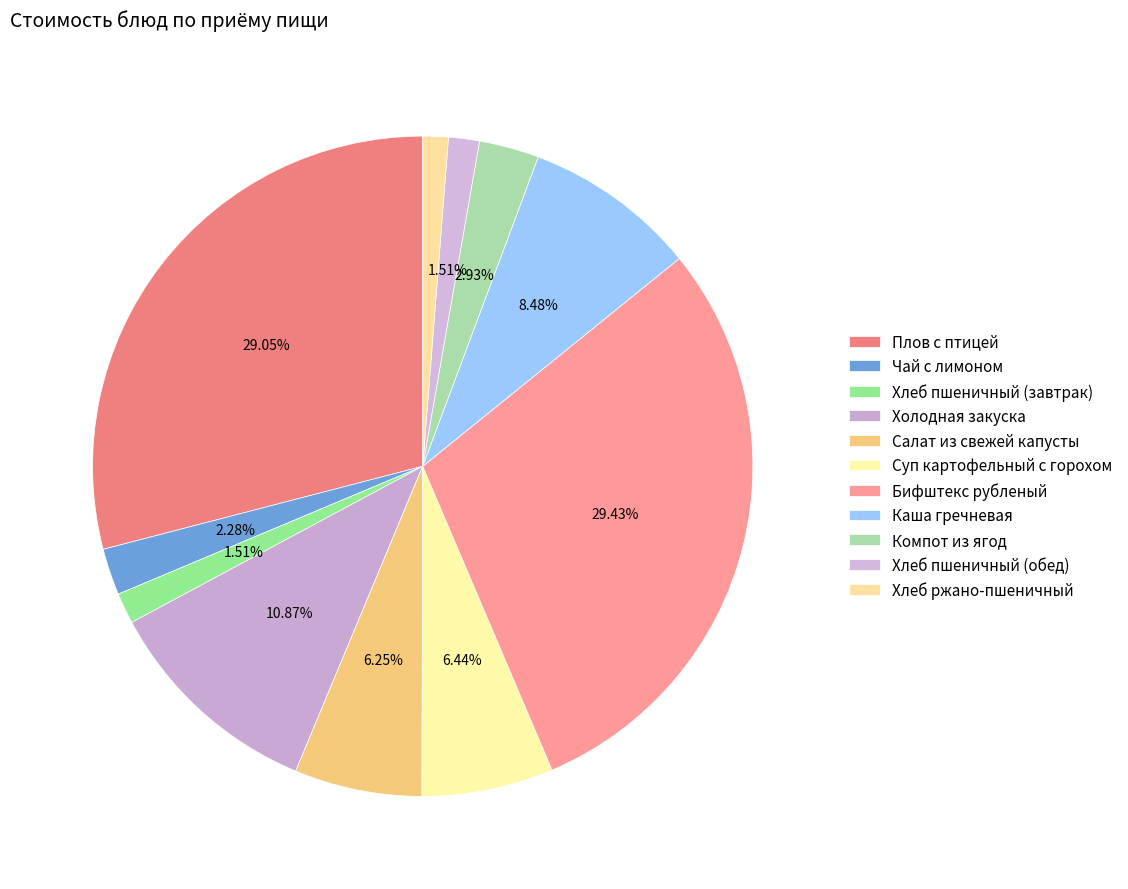

What is the total percentage of Холодная закуска and Чай с лимоном?

13.2%